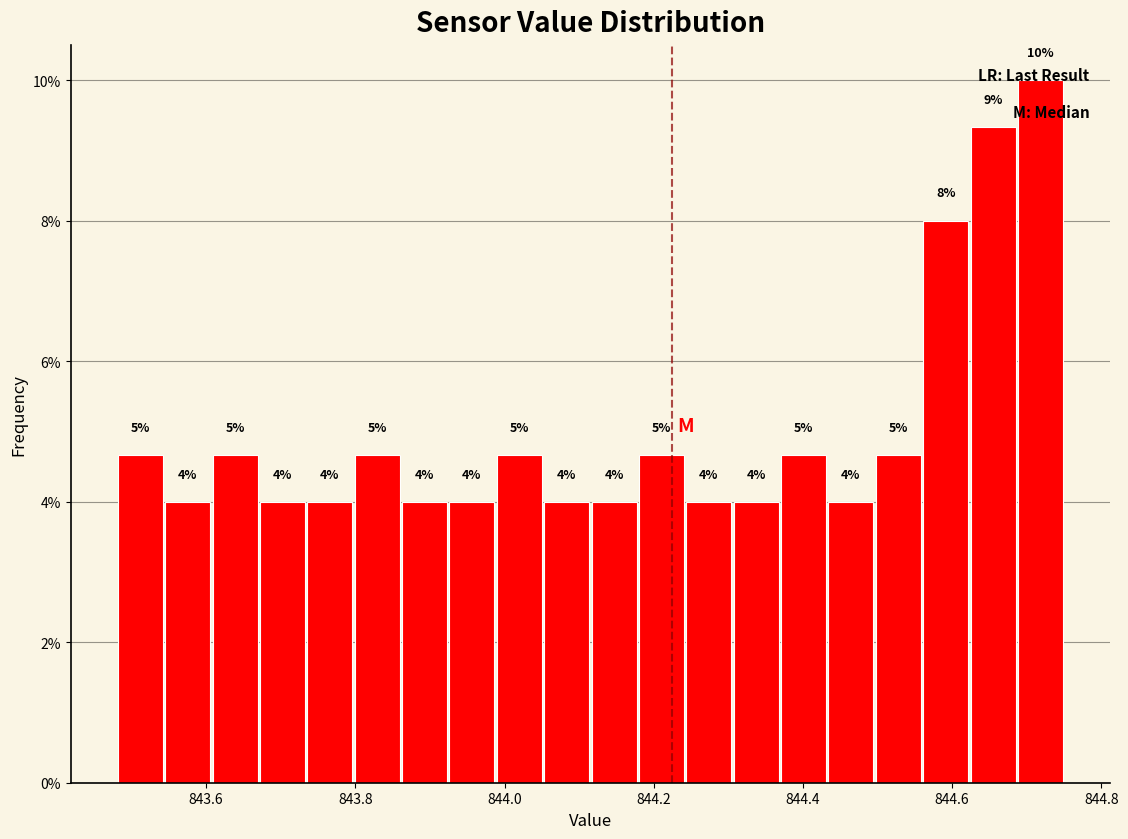

Read against the x-axis, roughly where is the centre of the tallest bar?

844.72